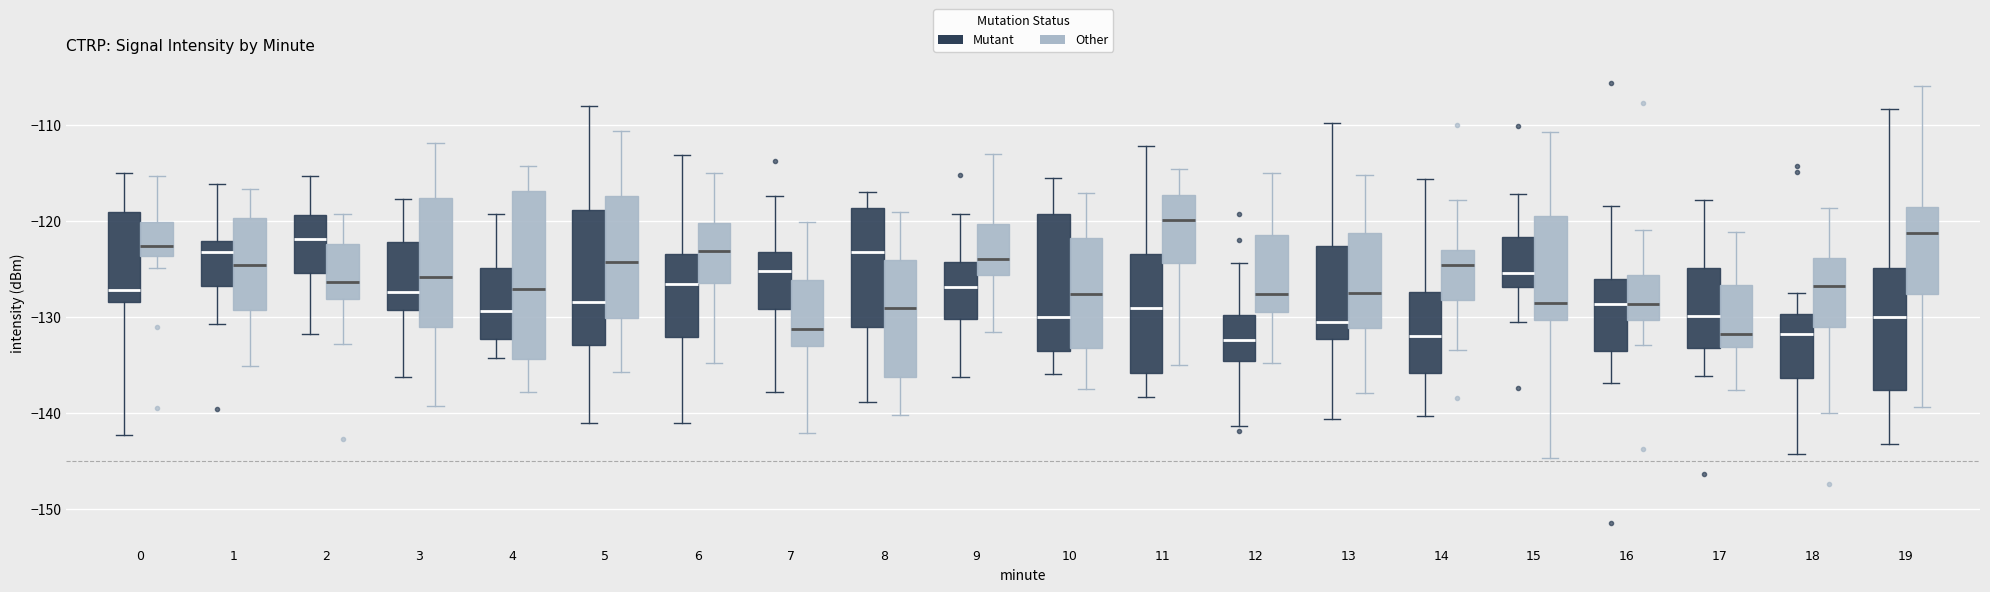

Reading left to right, transcribe this box plot: for each box, give where its median line is, the range the box spans, and where its two whiskers end, as read against the y-axis. The values are not printed on the chart, so give them approximately, as read against the axis.

0 (Mutant): median -127, box -128 to -119, whiskers -142 to -115
0 (Other): median -123, box -124 to -120, whiskers -125 to -115
1 (Mutant): median -123, box -127 to -122, whiskers -131 to -116
1 (Other): median -125, box -129 to -120, whiskers -135 to -117
2 (Mutant): median -122, box -125 to -119, whiskers -132 to -115
2 (Other): median -126, box -128 to -122, whiskers -133 to -119
3 (Mutant): median -127, box -129 to -122, whiskers -136 to -118
3 (Other): median -126, box -131 to -118, whiskers -139 to -112
4 (Mutant): median -129, box -132 to -125, whiskers -134 to -119
4 (Other): median -127, box -134 to -117, whiskers -138 to -114
5 (Mutant): median -128, box -133 to -119, whiskers -141 to -108
5 (Other): median -124, box -130 to -117, whiskers -136 to -111
6 (Mutant): median -127, box -132 to -124, whiskers -141 to -113
6 (Other): median -123, box -126 to -120, whiskers -135 to -115
7 (Mutant): median -125, box -129 to -123, whiskers -138 to -117
7 (Other): median -131, box -133 to -126, whiskers -142 to -120
8 (Mutant): median -123, box -131 to -119, whiskers -139 to -117
8 (Other): median -129, box -136 to -124, whiskers -140 to -119
9 (Mutant): median -127, box -130 to -124, whiskers -136 to -119
9 (Other): median -124, box -126 to -120, whiskers -132 to -113
10 (Mutant): median -130, box -134 to -119, whiskers -136 to -116
10 (Other): median -128, box -133 to -122, whiskers -138 to -117
11 (Mutant): median -129, box -136 to -123, whiskers -138 to -112
11 (Other): median -120, box -124 to -117, whiskers -135 to -115
12 (Mutant): median -132, box -135 to -130, whiskers -141 to -124
12 (Other): median -128, box -130 to -121, whiskers -135 to -115
13 (Mutant): median -131, box -132 to -123, whiskers -141 to -110
13 (Other): median -128, box -131 to -121, whiskers -138 to -115
14 (Mutant): median -132, box -136 to -127, whiskers -140 to -116
14 (Other): median -125, box -128 to -123, whiskers -133 to -118
15 (Mutant): median -125, box -127 to -122, whiskers -131 to -117
15 (Other): median -129, box -130 to -120, whiskers -145 to -111
16 (Mutant): median -129, box -134 to -126, whiskers -137 to -119
16 (Other): median -129, box -130 to -126, whiskers -133 to -121
17 (Mutant): median -130, box -133 to -125, whiskers -136 to -118
17 (Other): median -132, box -133 to -127, whiskers -138 to -121
18 (Mutant): median -132, box -136 to -130, whiskers -144 to -128
18 (Other): median -127, box -131 to -124, whiskers -140 to -119
19 (Mutant): median -130, box -138 to -125, whiskers -143 to -108
19 (Other): median -121, box -128 to -119, whiskers -139 to -106